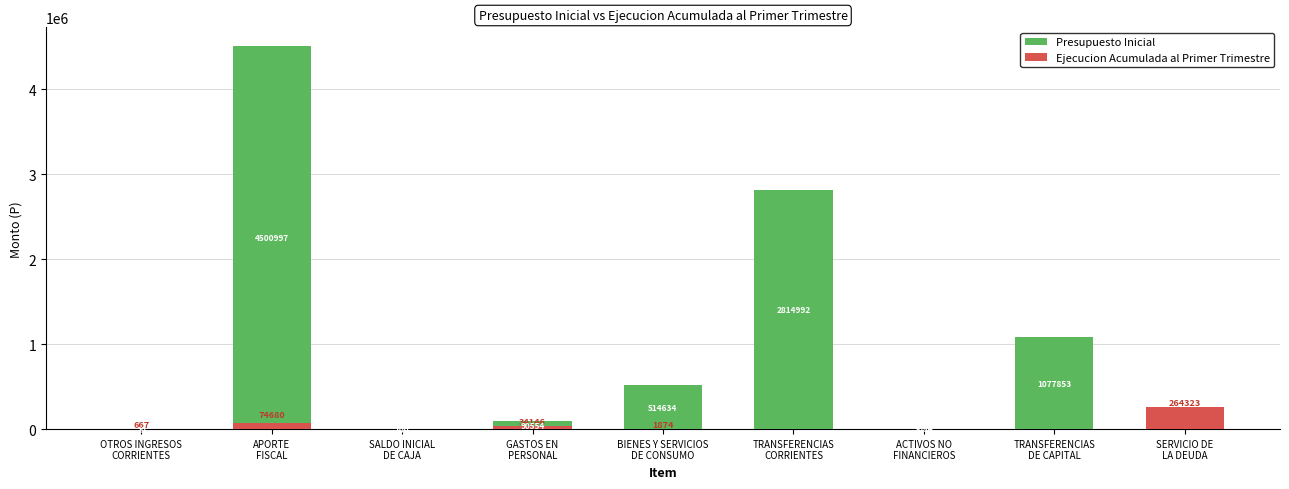

What is the value of the Presupuesto Inicial bar at the 3rd from the left?

100